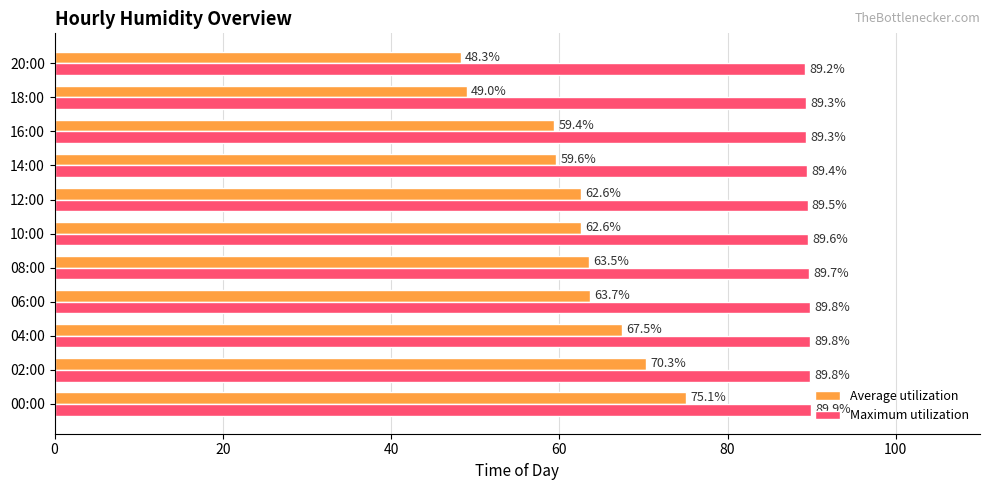

At which label is Maximum utilization closest to 89?

20:00